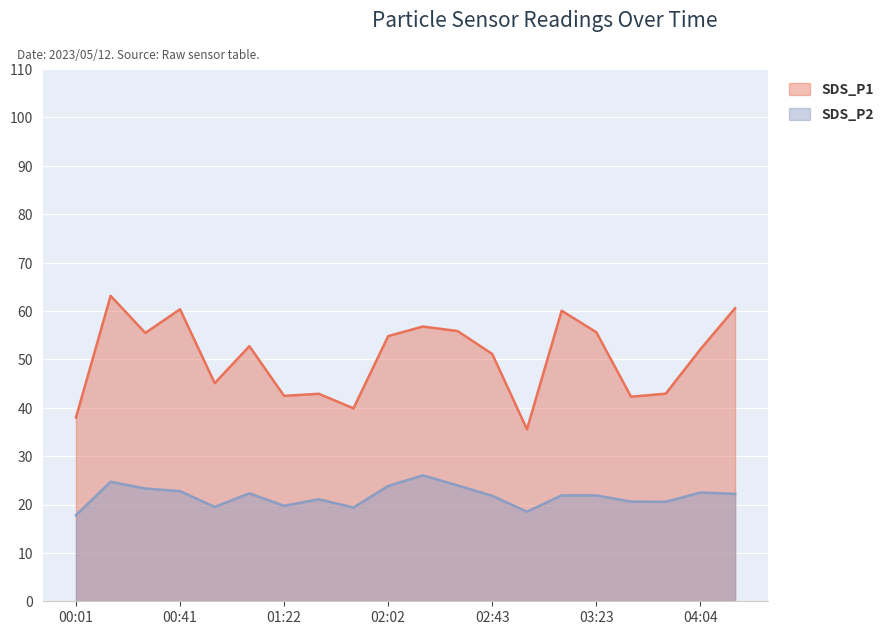

How many lines are shown in the chart?

2